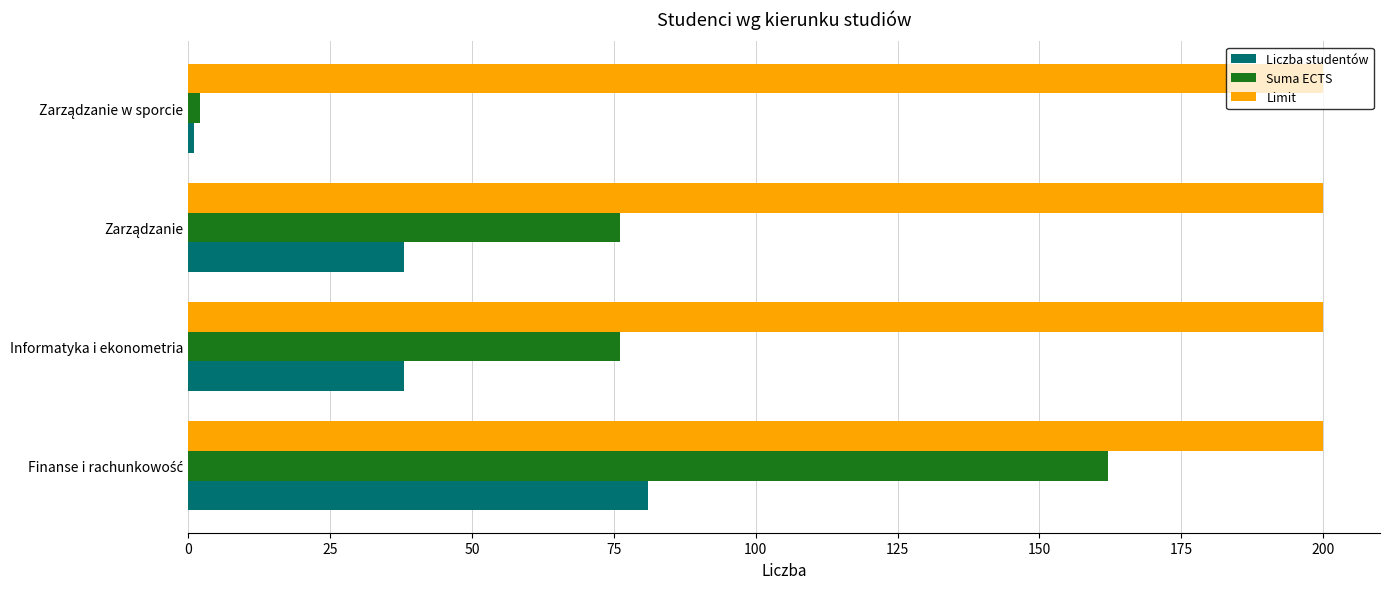

Rank the series by their maximum value, from highest to lowest.

Limit, Suma ECTS, Liczba studentów